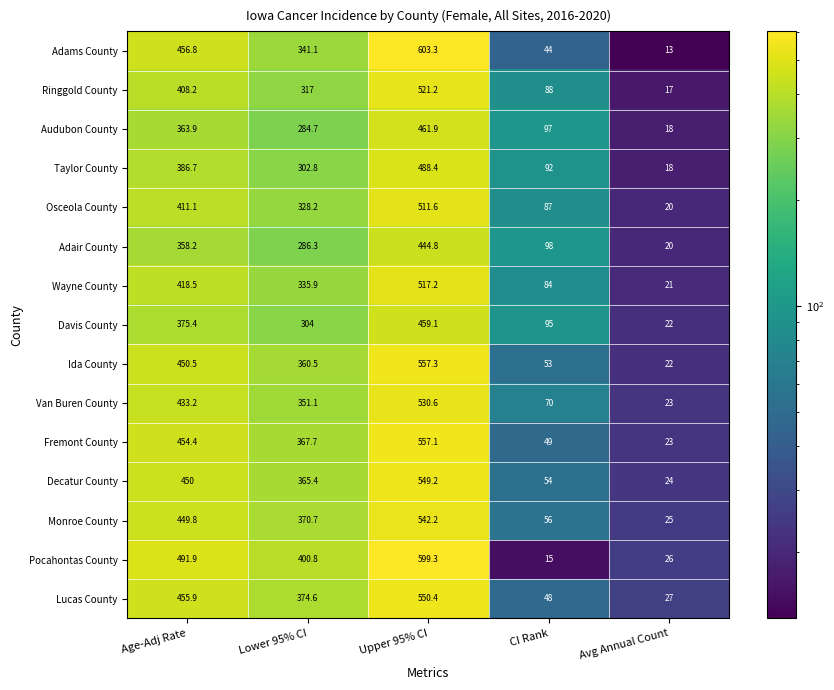

Which series has the largest total across all categories?

Pocahontas County